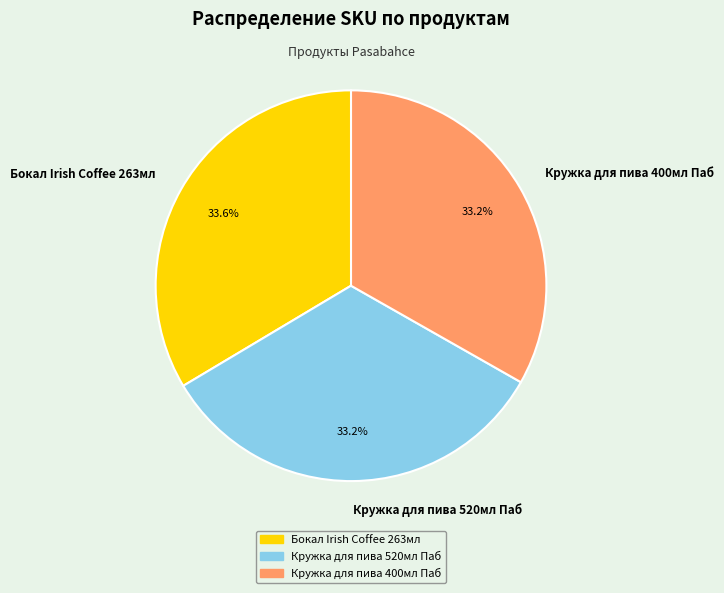

What is the ratio of the value at Кружка для пива 400мл Паб to the value at Бокал Irish Coffee 263мл?

1.0